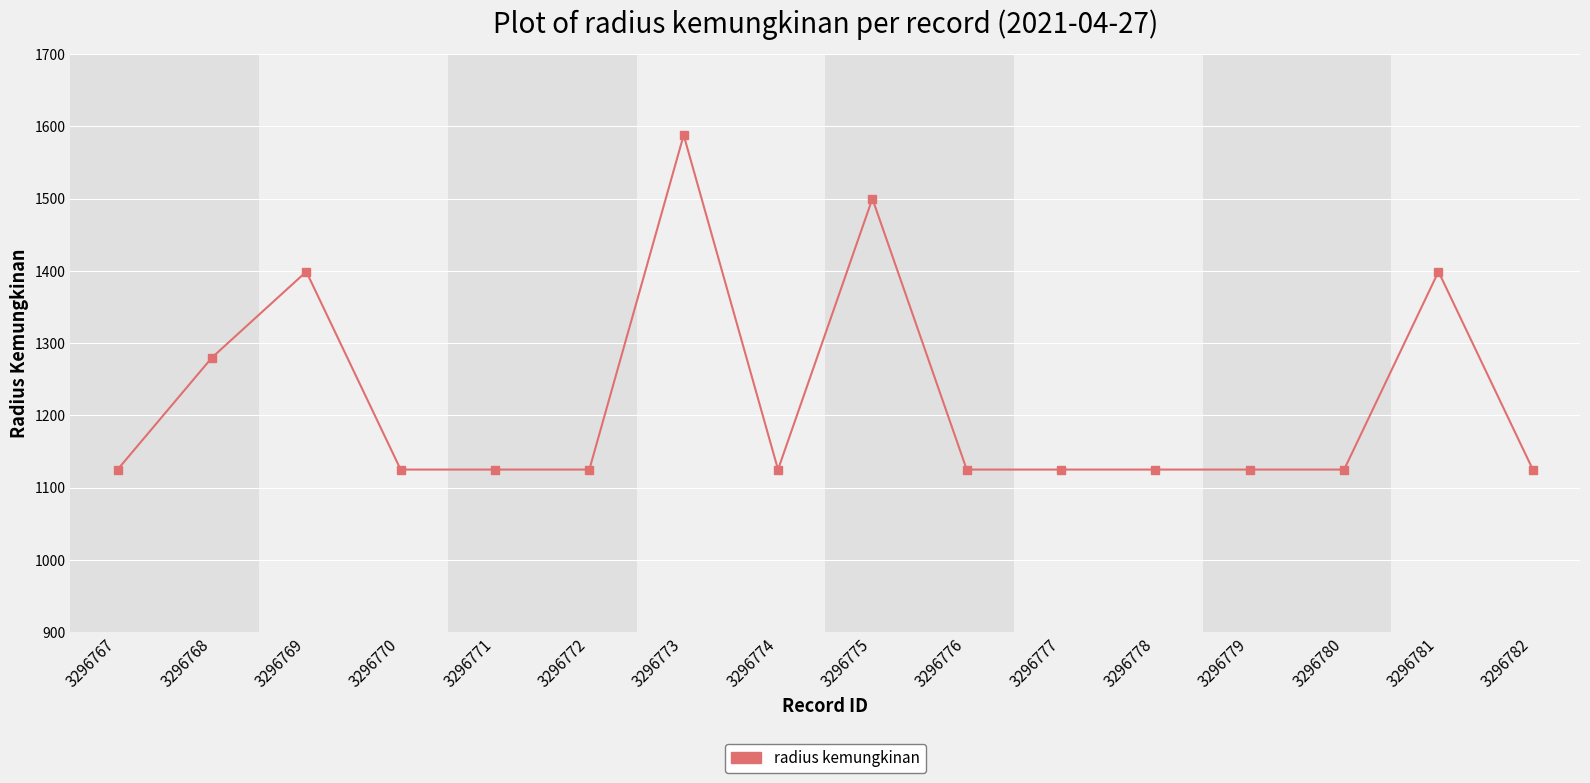

What is the greatest value displayed?

1588